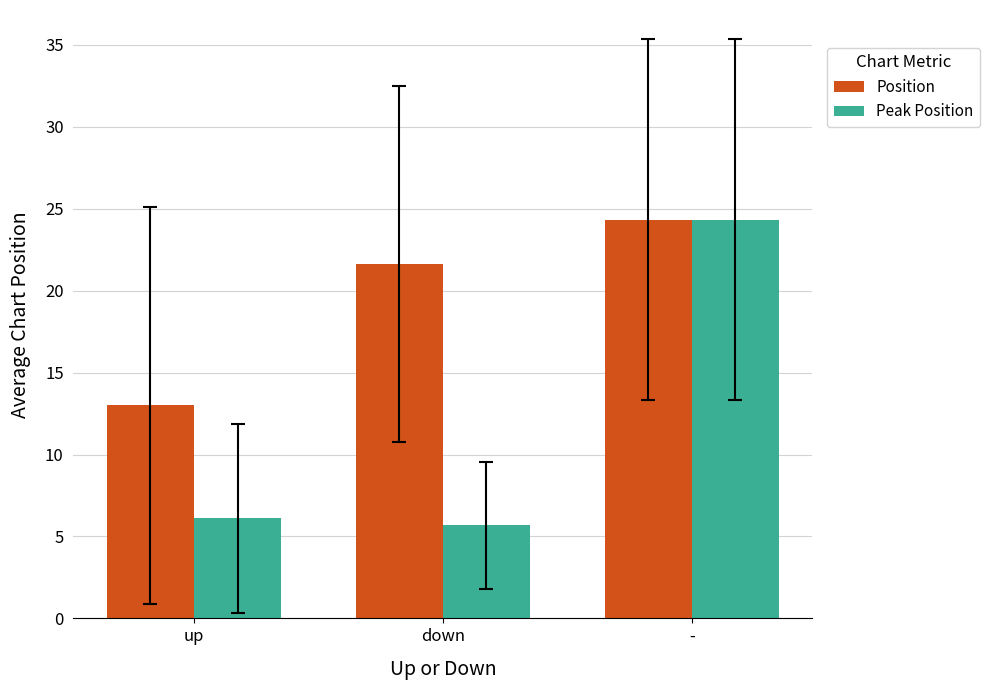

How many values in the Position series are below 21?

1